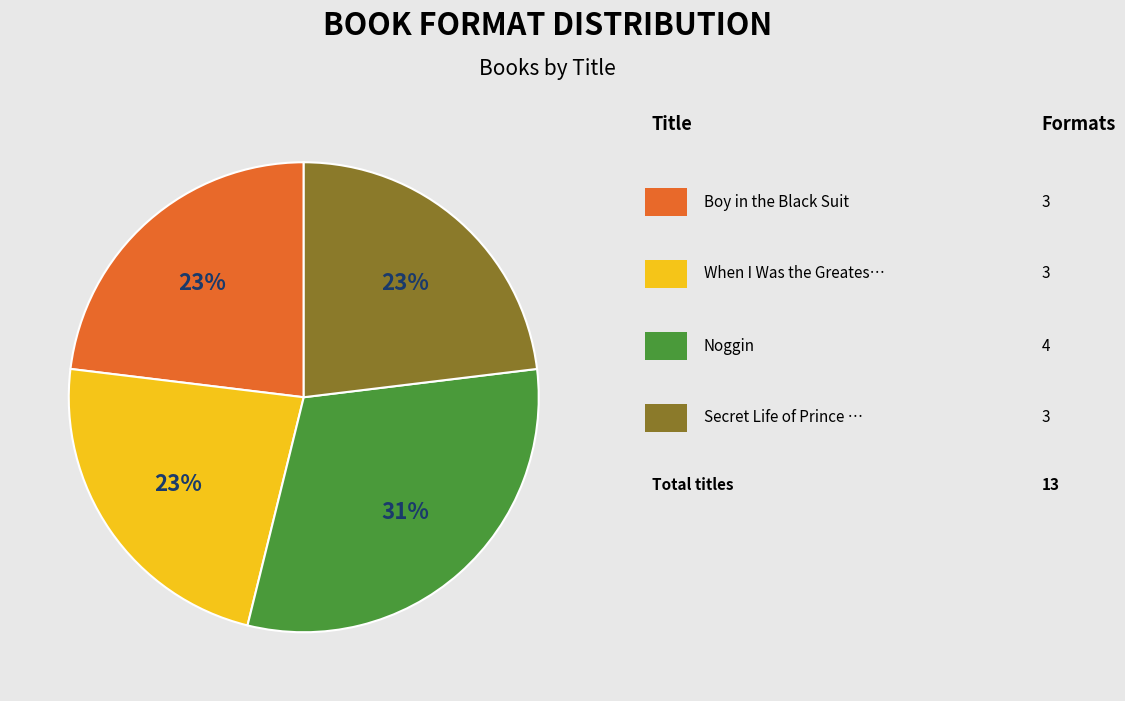

To the nearest percent, what is the difference between the largest and smallest slice percentages?

8%